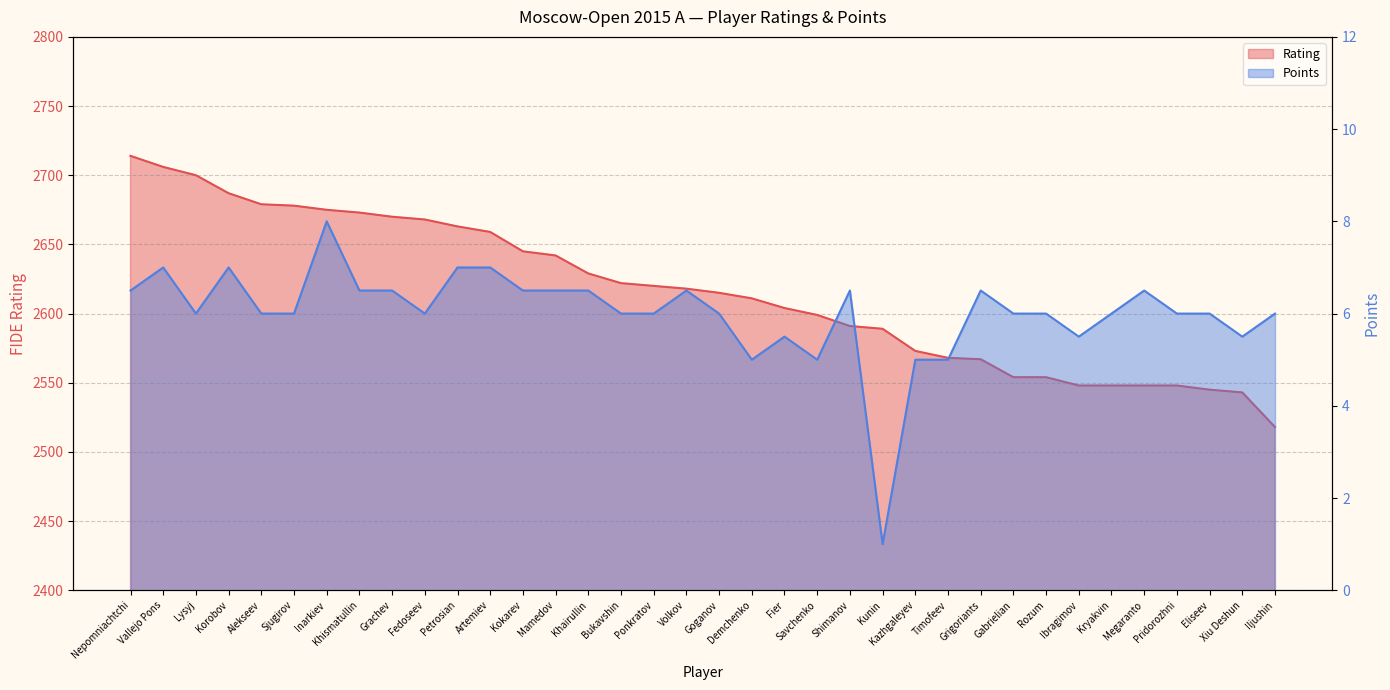

True or false: Points has a value of 6.5 at Volkov.

True